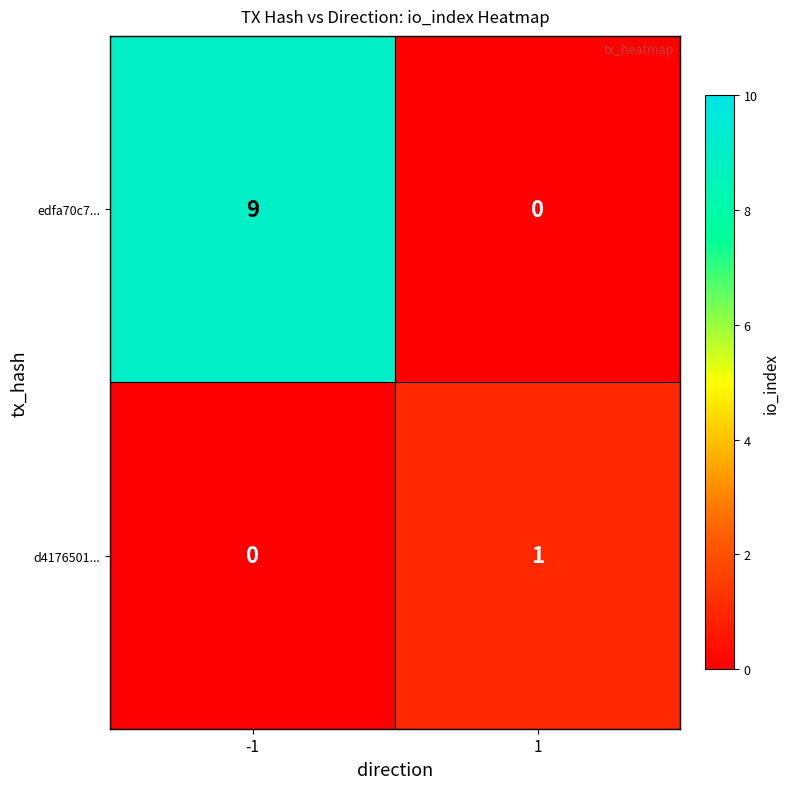

Reading left to right, extract all data points from this chart.

edfa70c7...: 9	0
d4176501...: 0	1